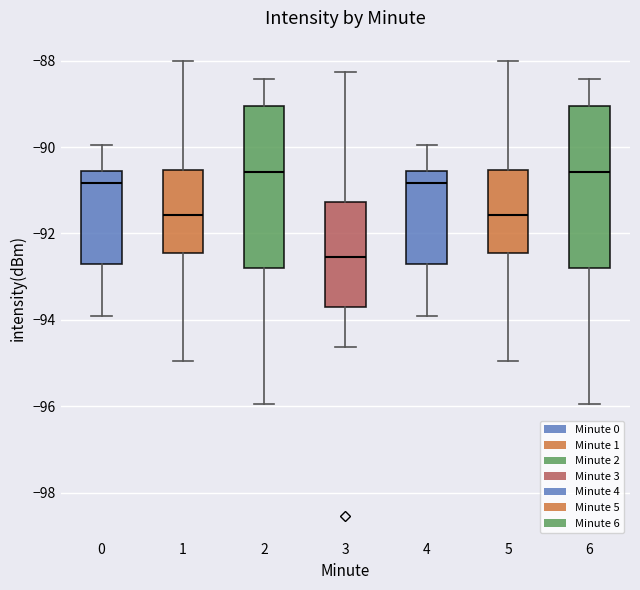

Where does the upper whisker of the box at x = 2 end on the y-axis? The values are not printed on the chart, so give them approximately, as read against the axis.

-88.4